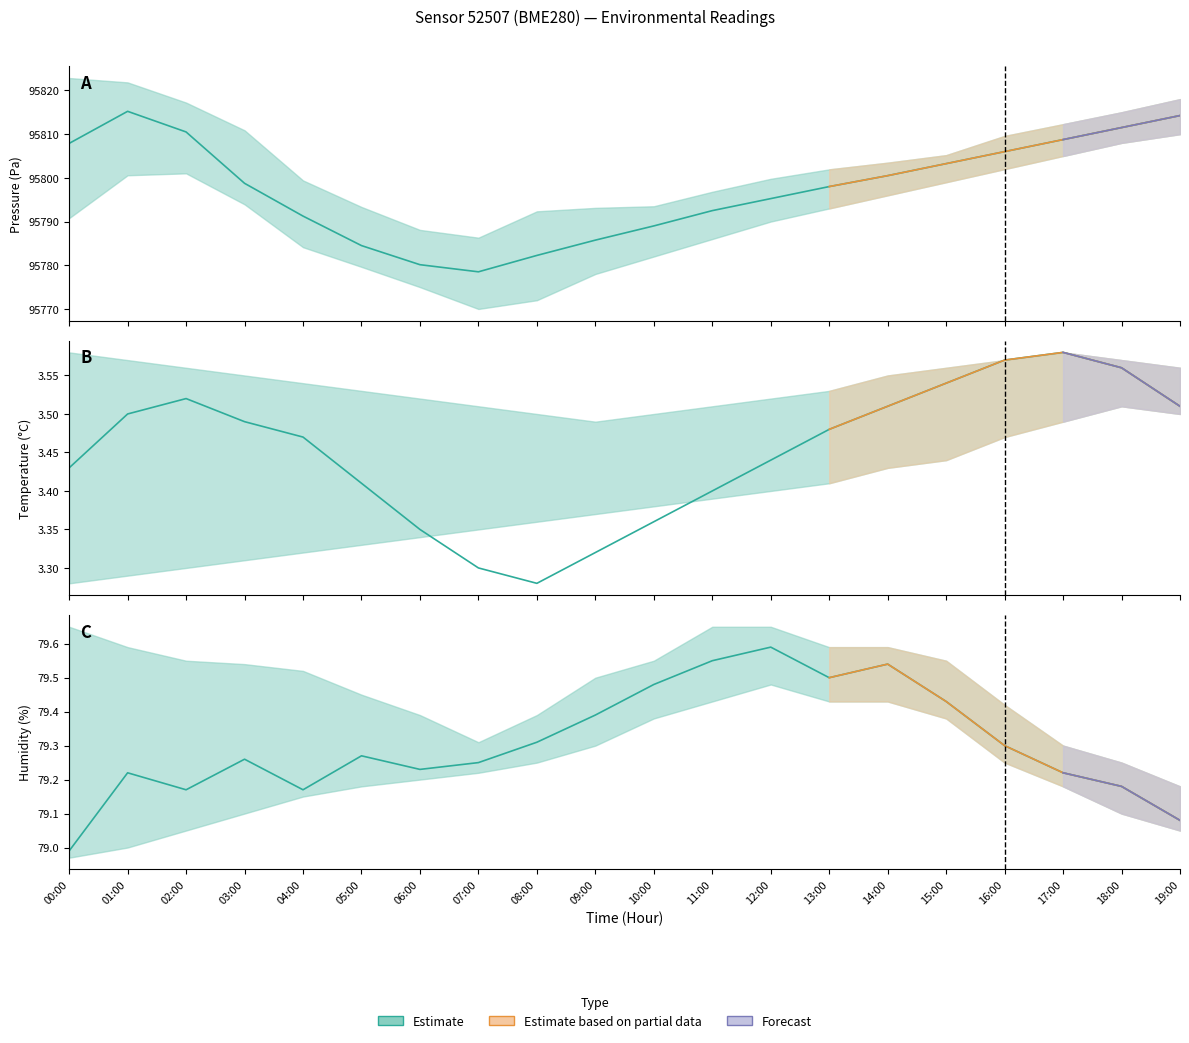

How many lines are shown in the chart?

3